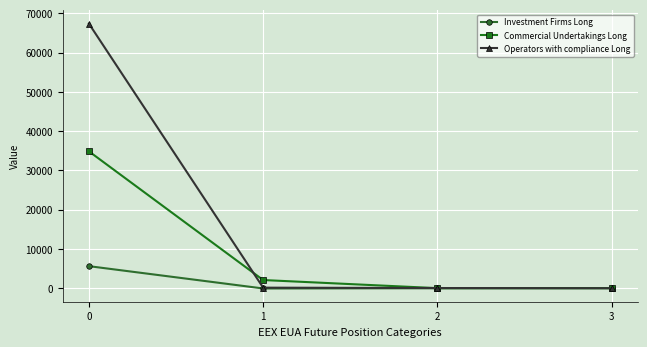

What is the sum of the Commercial Undertakings Long values at 1 and 2?

2131.3